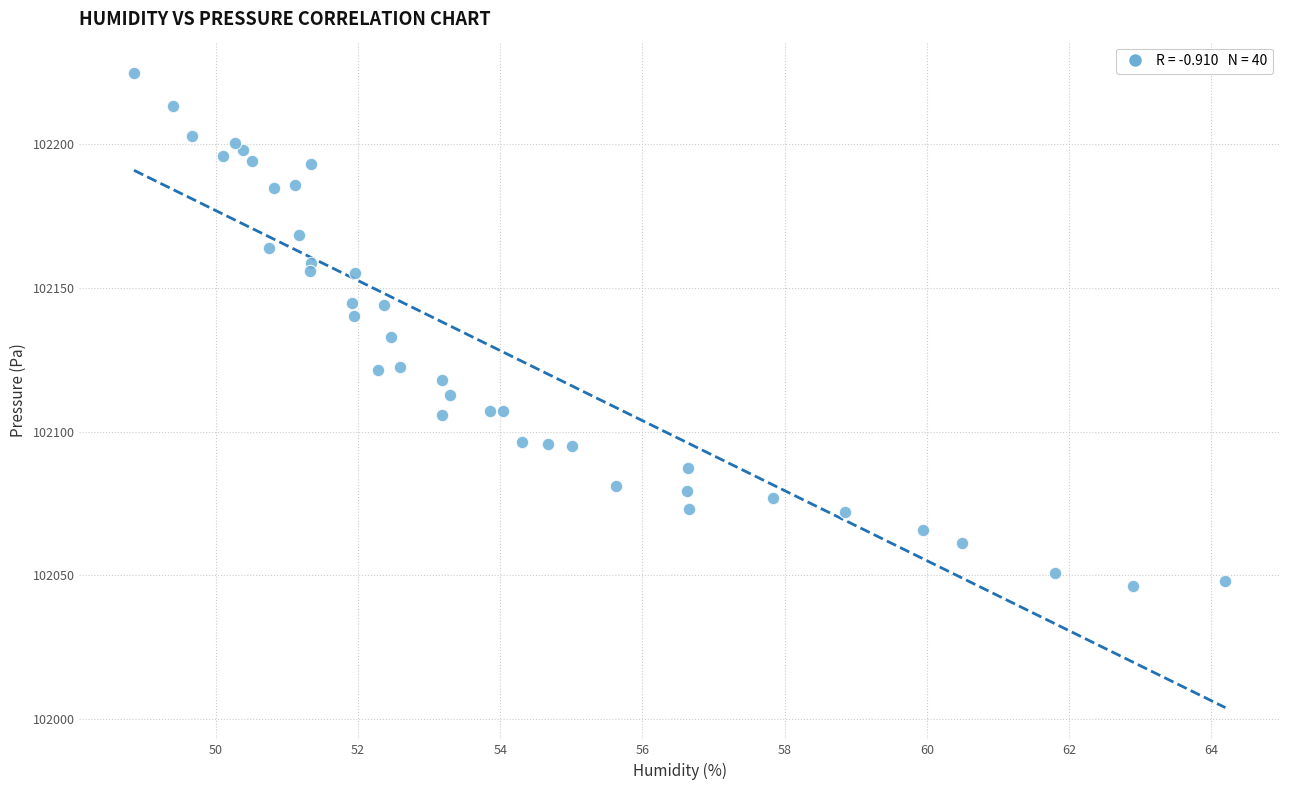

What is the range of X values (max minus min)?

15.4